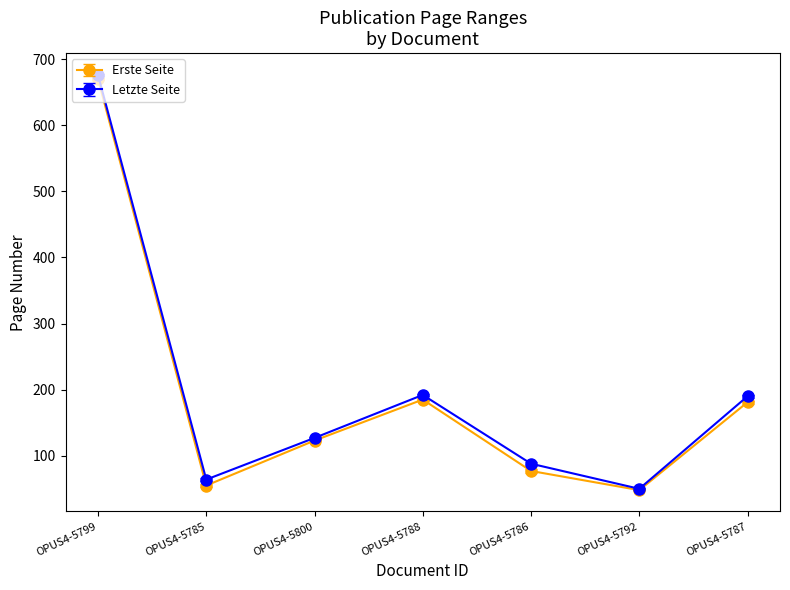

What is the total value across all series at OPUS4-5792?

98